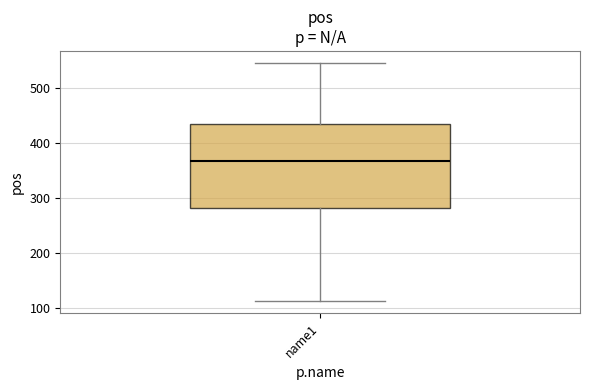

Read this box plot against the y-axis: the position of the median line, the range covered by the box, and the ends of both whiskers. The values are not printed on the chart, so give them approximately, as read against the axis.

median 370, box 280 to 430, whiskers 110 to 550